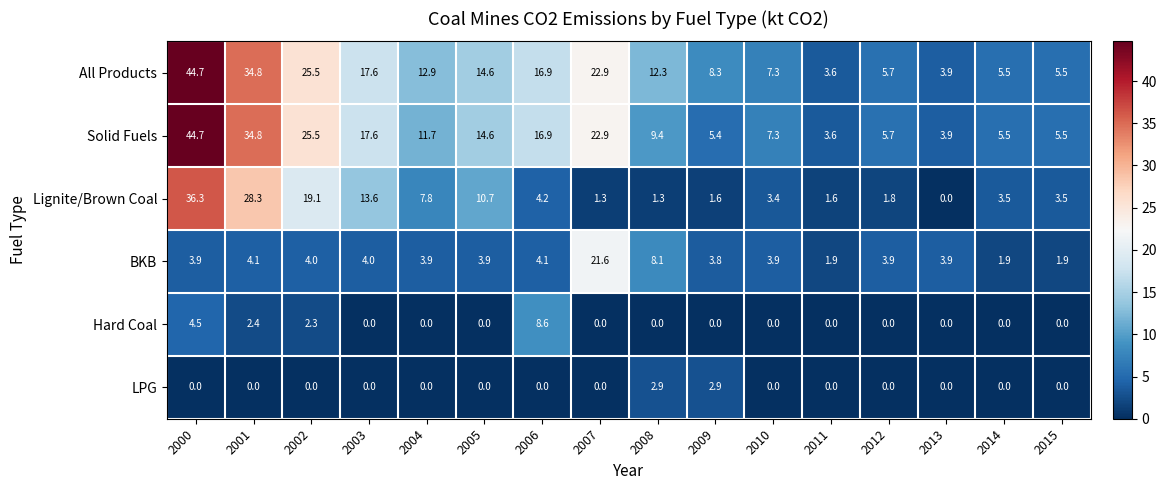

Rank the series at 2008 from lowest to highest value.

Hard Coal, Lignite/Brown Coal, LPG, BKB, Solid Fuels, All Products